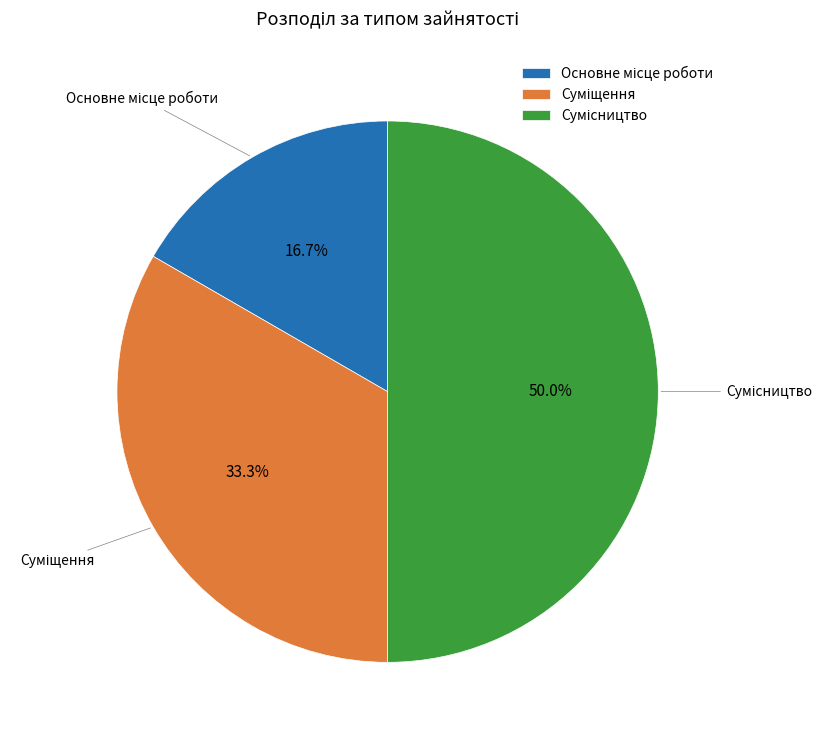

To the nearest percent, what is the combined percentage of Суміщення and Сумісництво?

83%